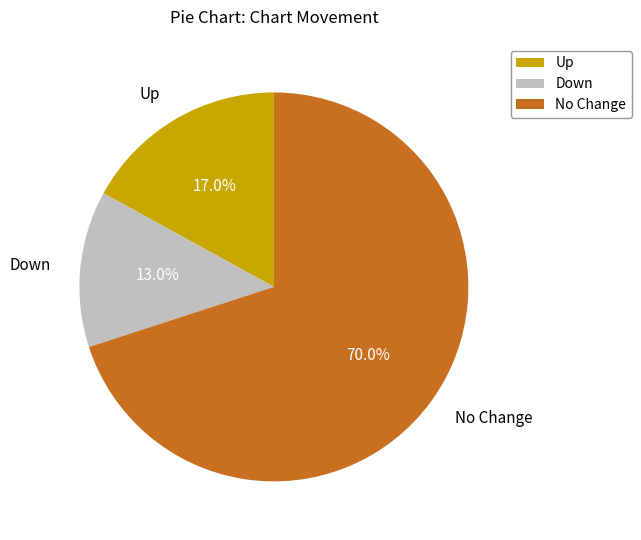

Between Down and Up, which is larger?

Up